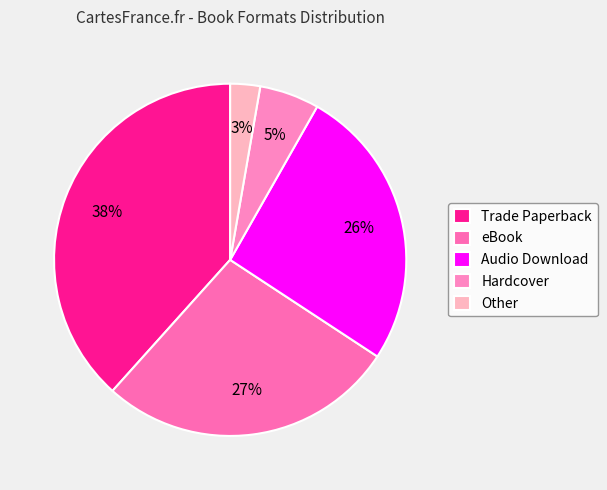

To the nearest percent, what percentage of the pie is Other?

3%